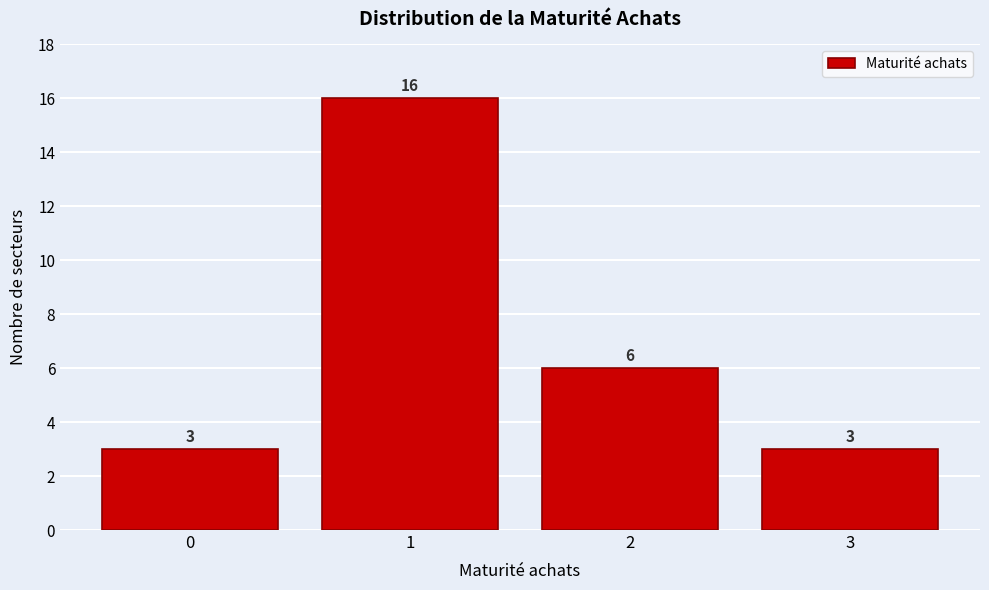

Reading left to right, transcribe all the data shown in this chart.

3	16	6	3